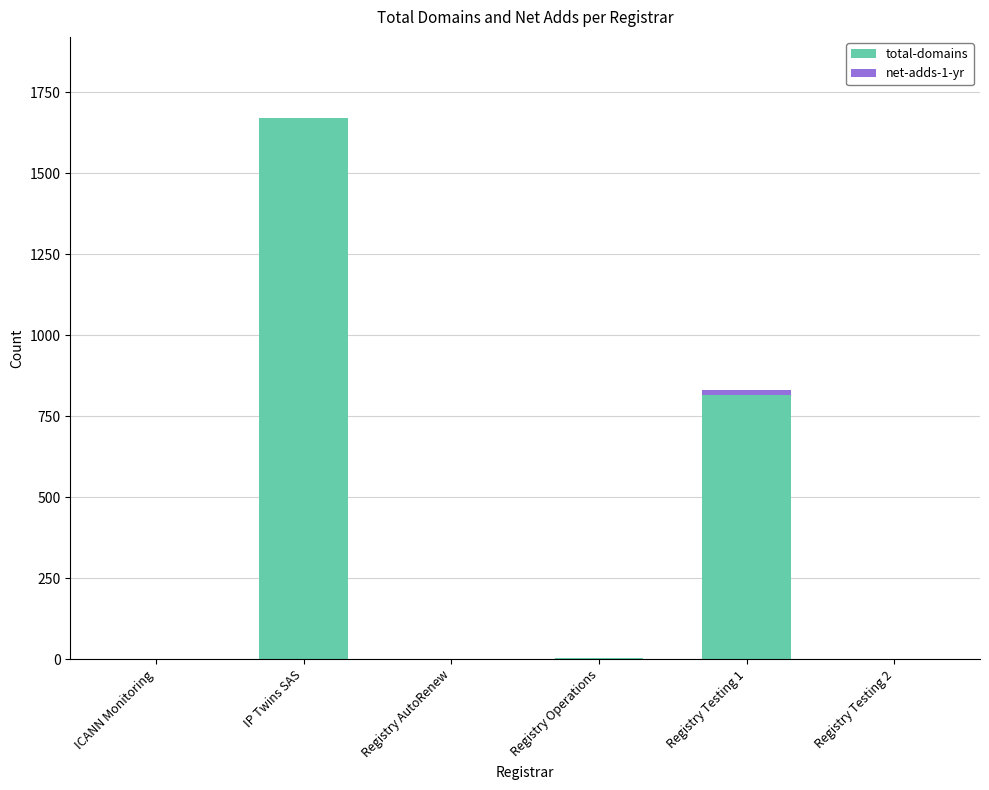

What is the highest value of the total-domains series?

1671